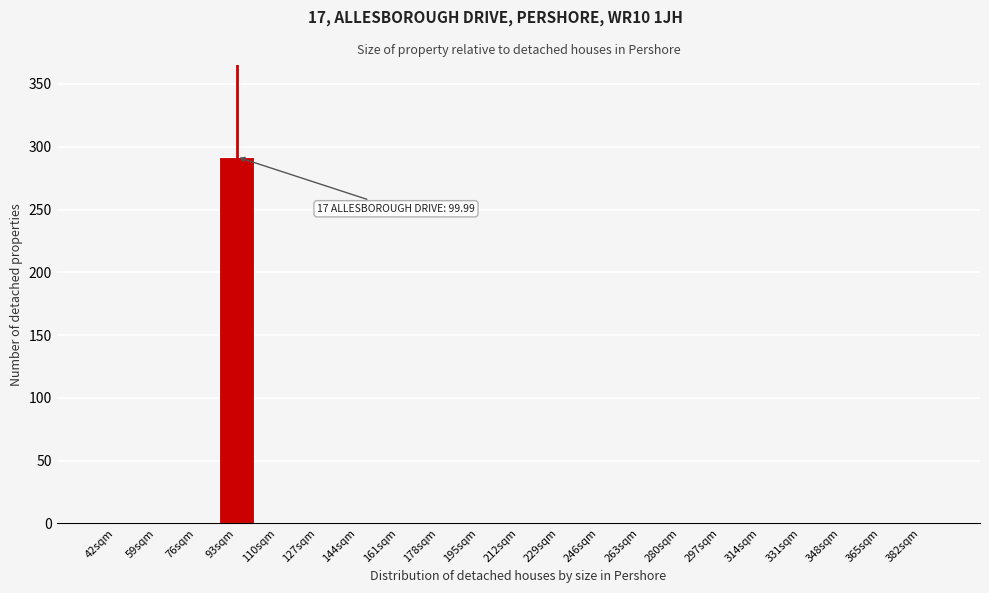

Reading right to left, extract all data points from this chart.

382sqm=0	365sqm=0	348sqm=0	331sqm=0	314sqm=0	297sqm=0	280sqm=0	263sqm=0	246sqm=0	229sqm=0	212sqm=0	195sqm=0	178sqm=0	161sqm=0	144sqm=0	127sqm=0	110sqm=0	93sqm=292	76sqm=0	59sqm=0	42sqm=0